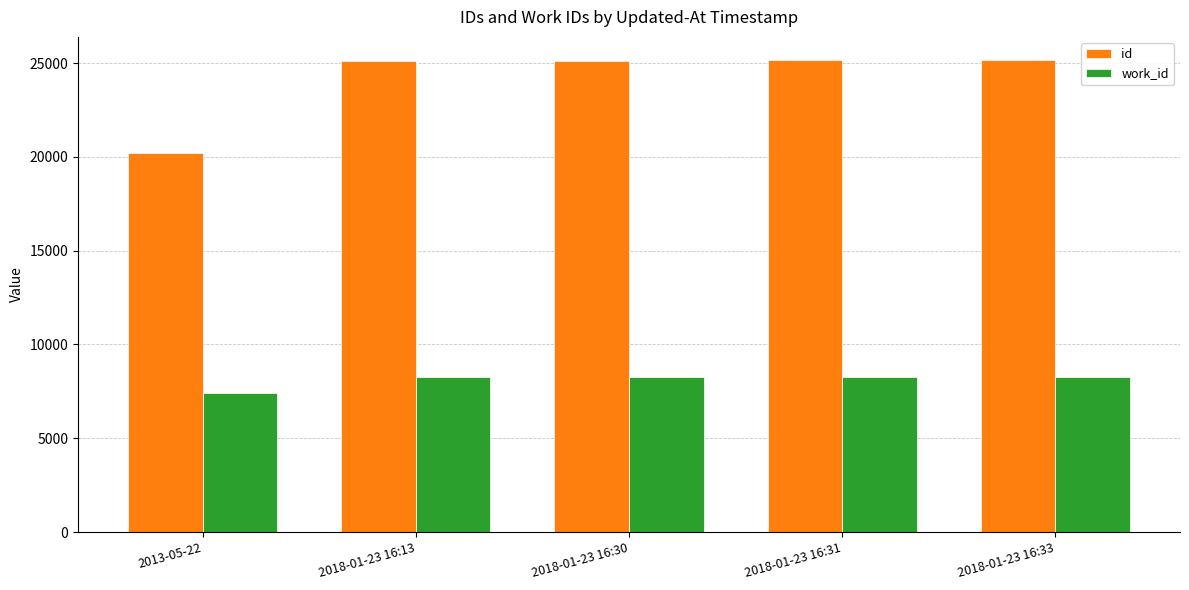

The value of id at 2018-01-23 16:33 is 16718. True or false?

False